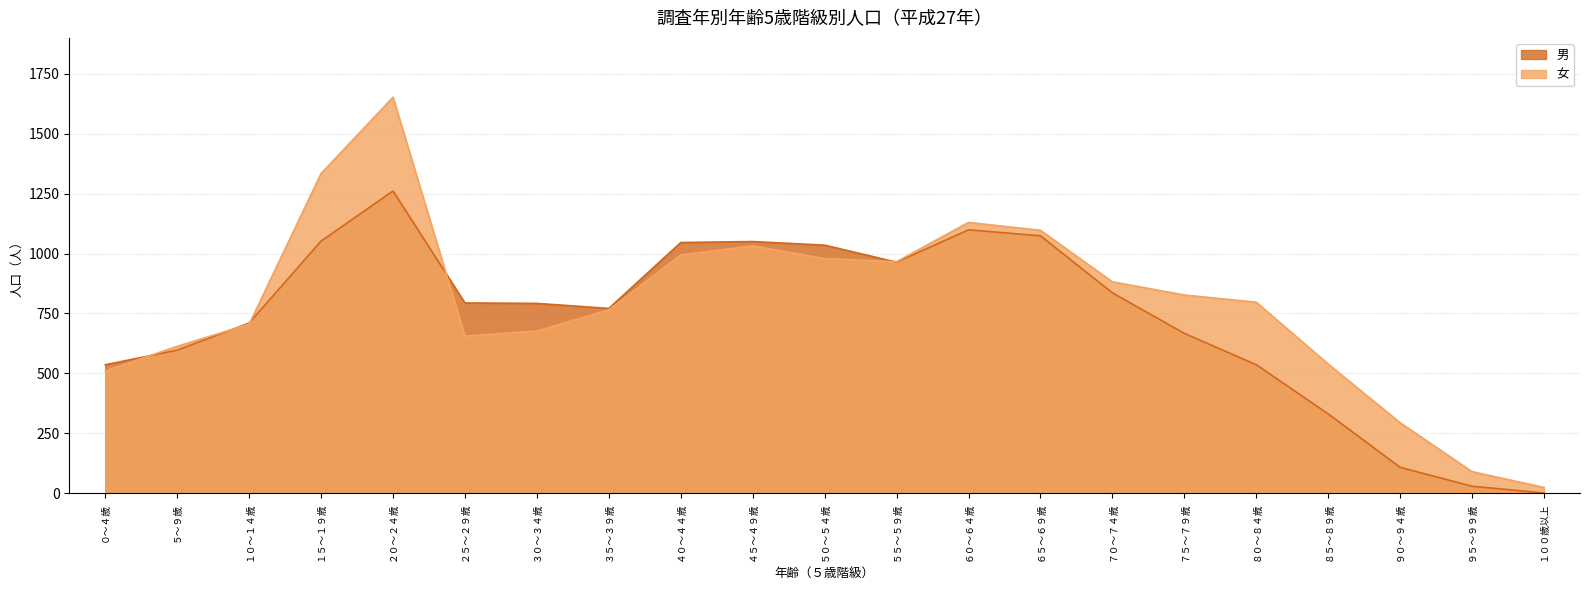

Between ０～４歳 and ８５～８９歳, which series saw the biggest shift?

男